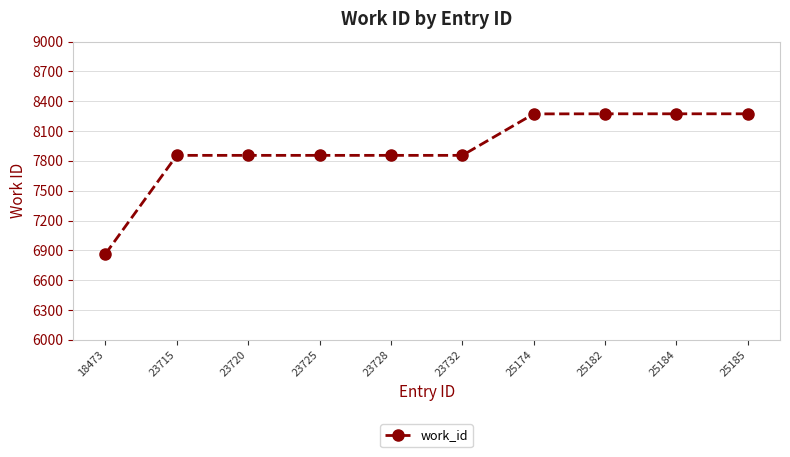

Which has a higher value, 23728 or 25185?

25185